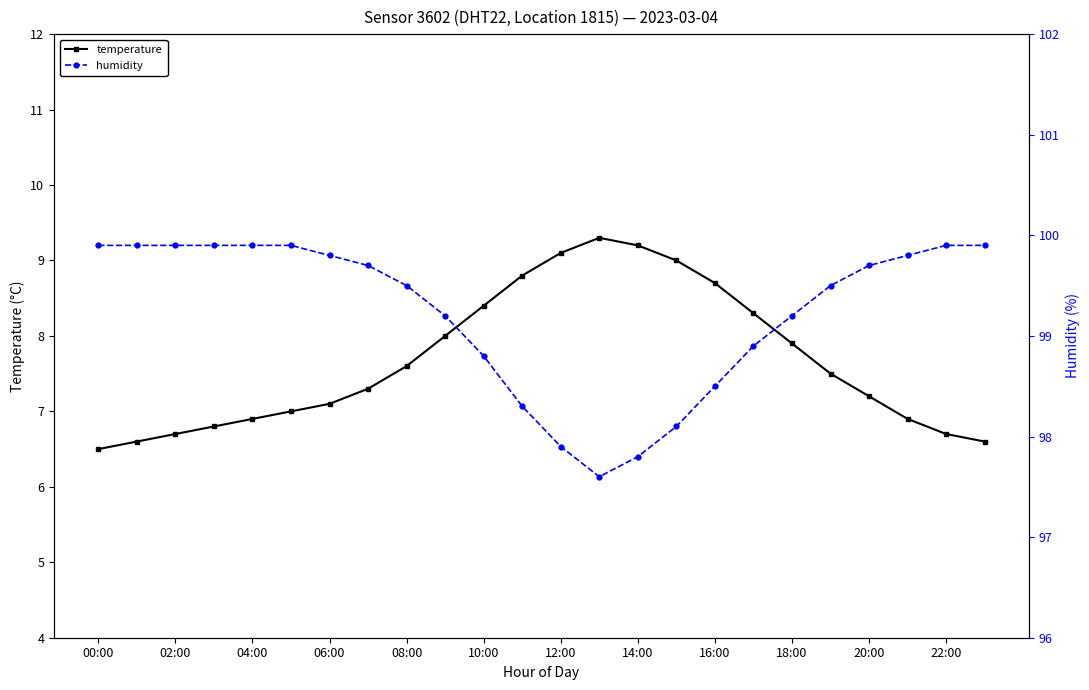

What is the greatest value displayed?

99.9